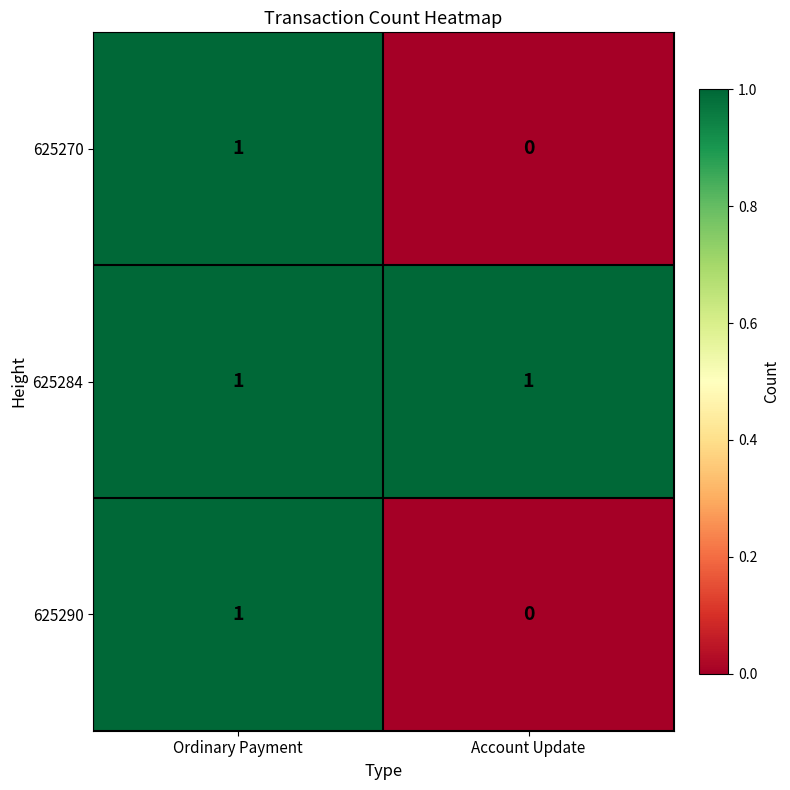

Reading left to right, transcribe all the data shown in this chart.

625270: Ordinary Payment=1	Account Update=0
625284: Ordinary Payment=1	Account Update=1
625290: Ordinary Payment=1	Account Update=0